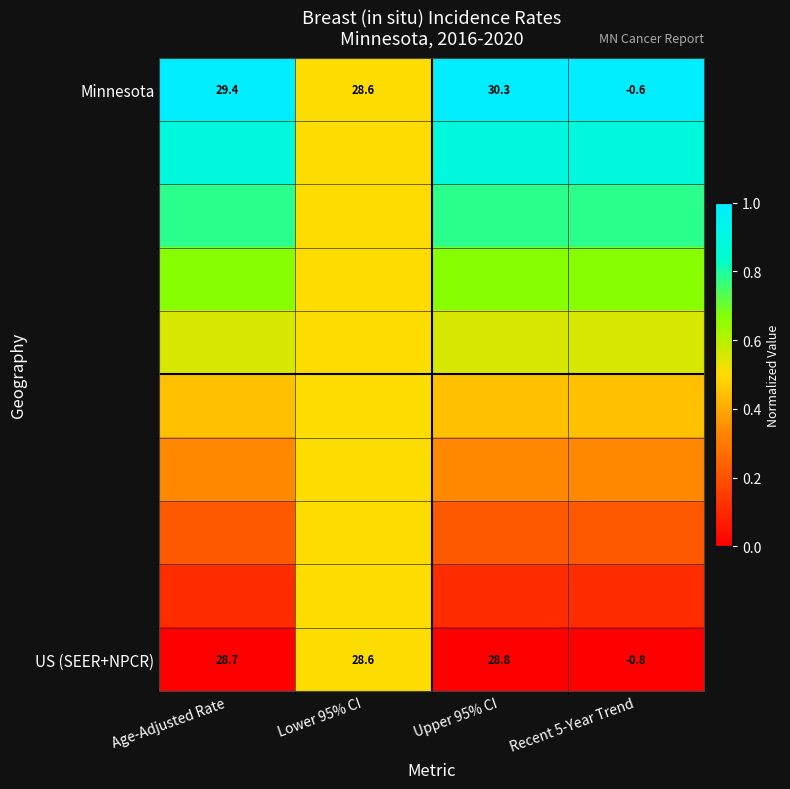

Between Lower 95% CI and Age-Adjusted Rate, which is larger?

Age-Adjusted Rate